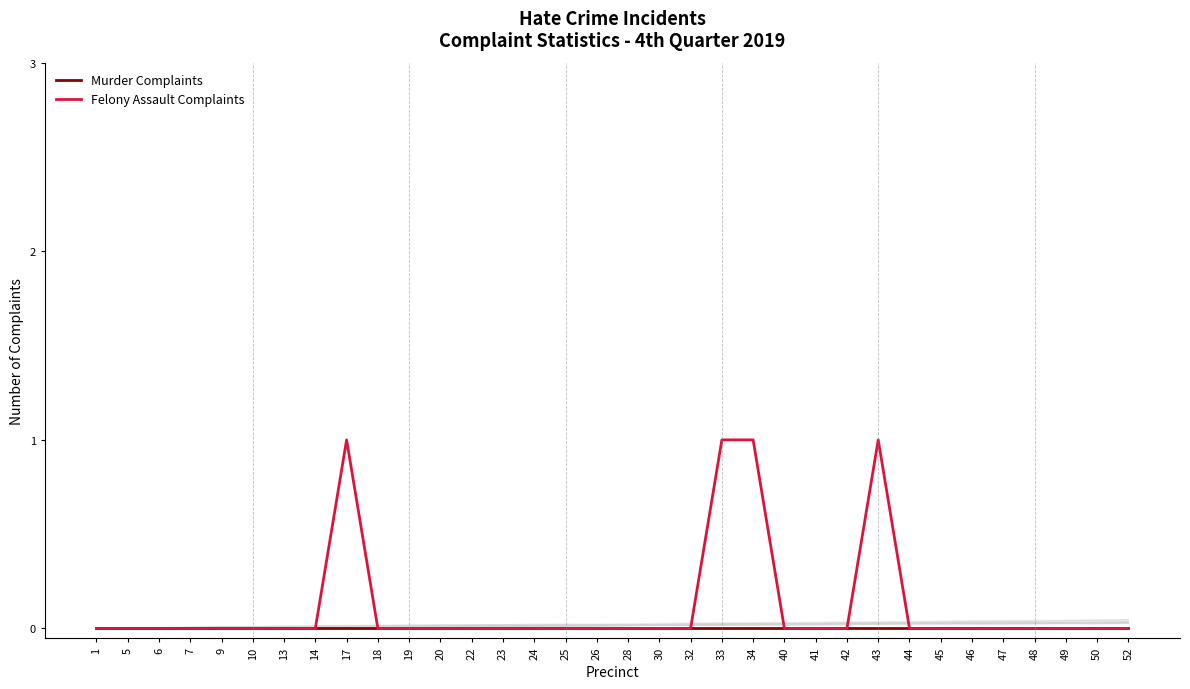

How many series are shown in this chart?

2